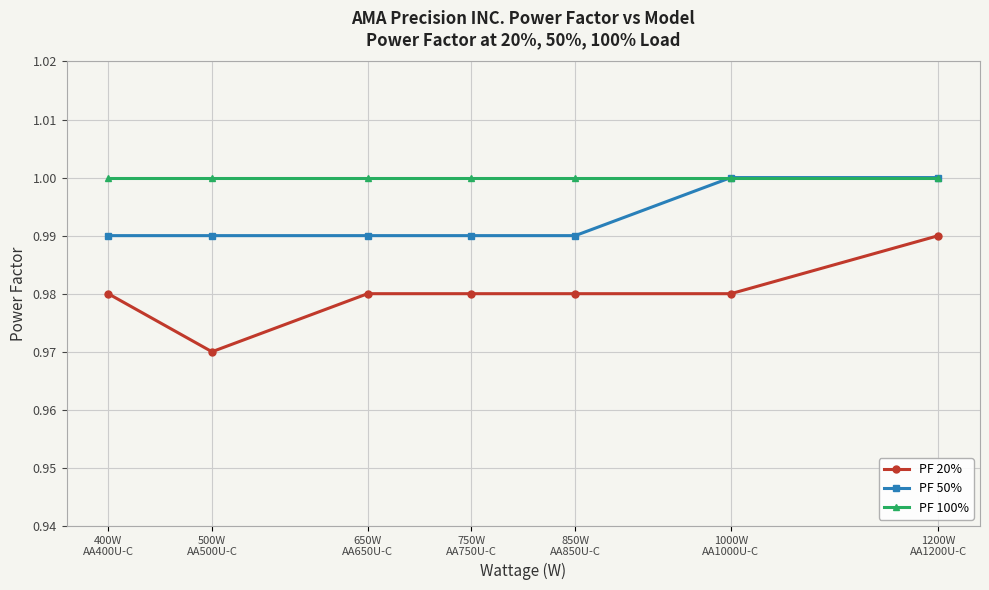

Which label corresponds to the smallest value in the chart?

500W
AA500U-C